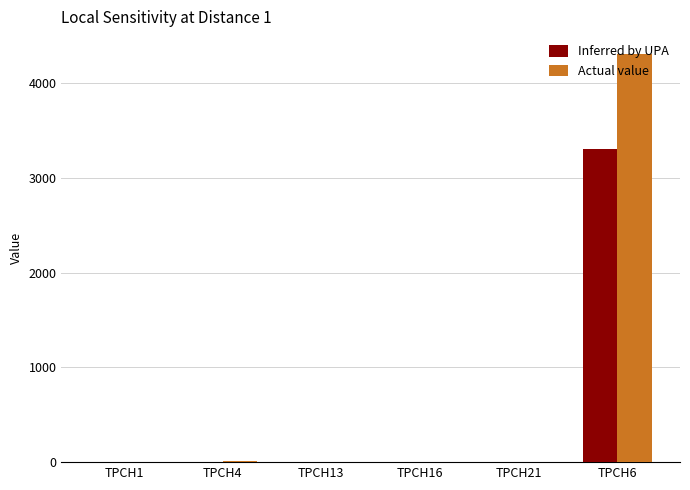

Read the Actual value value at TPCH16.

2